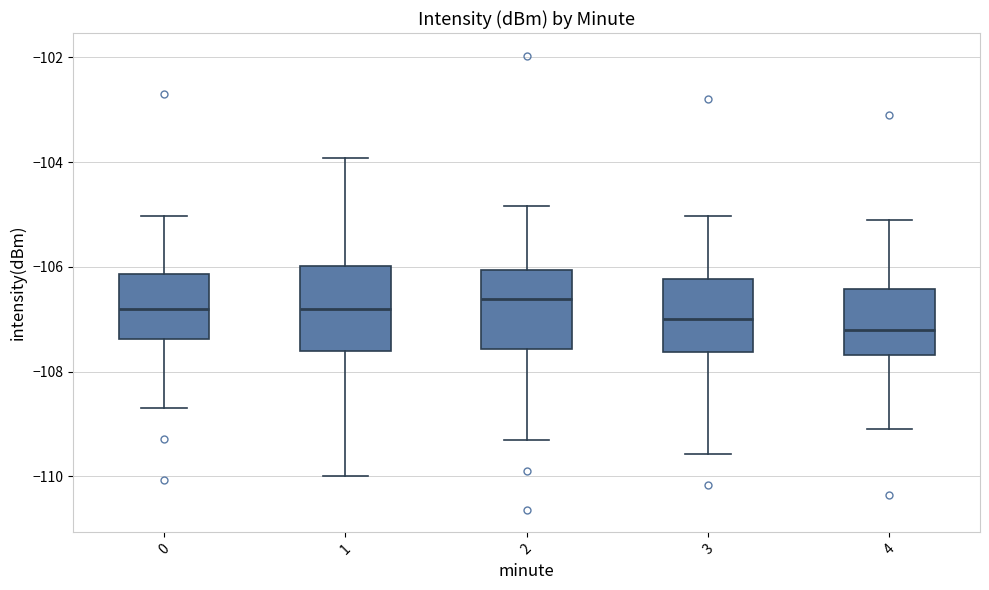

Reading left to right, transcribe this box plot: for each box, give where its median line is, the range the box spans, and where its two whiskers end, as read against the y-axis. The values are not printed on the chart, so give them approximately, as read against the axis.

0: median -106.8, box -107.4 to -106.2, whiskers -108.6 to -105.0
1: median -106.8, box -107.6 to -106.0, whiskers -110.0 to -104.0
2: median -106.6, box -107.6 to -106.0, whiskers -109.4 to -104.8
3: median -107.0, box -107.6 to -106.2, whiskers -109.6 to -105.0
4: median -107.2, box -107.6 to -106.4, whiskers -109.0 to -105.2